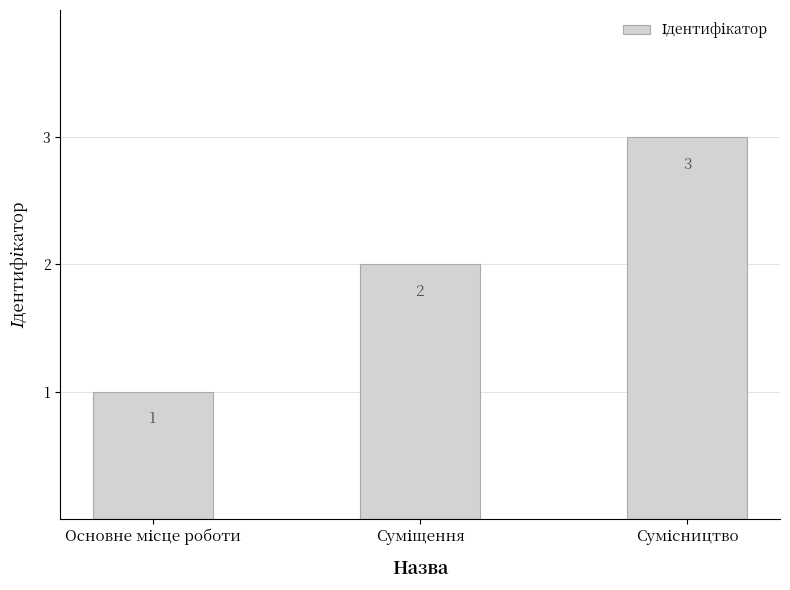

Reading right to left, extract all data points from this chart.

3	2	1